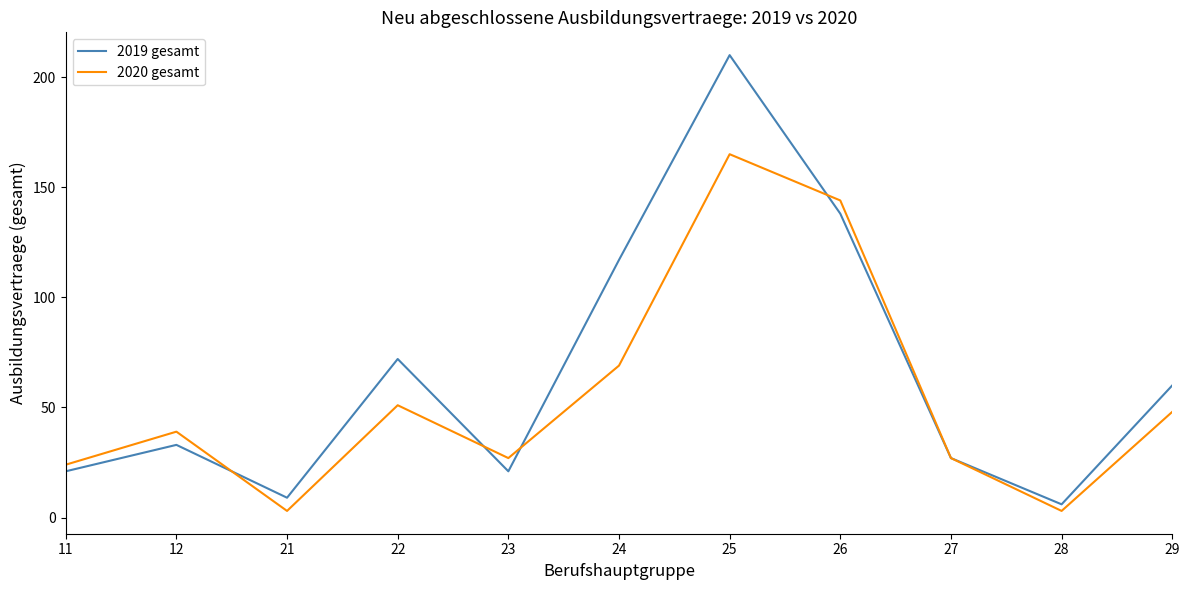

What is the difference between the maximum and minimum values in the 2019 gesamt series?

204